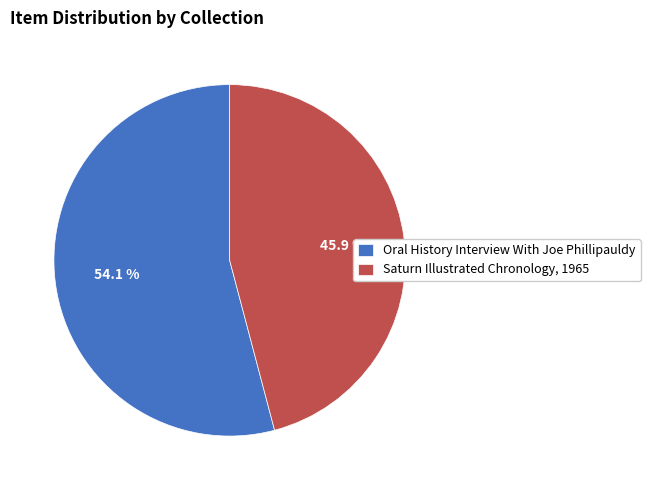

Approximately how many times larger is the value at Saturn Illustrated Chronology, 1965 compared to Oral History Interview With Joe Phillipauldy?

0.8